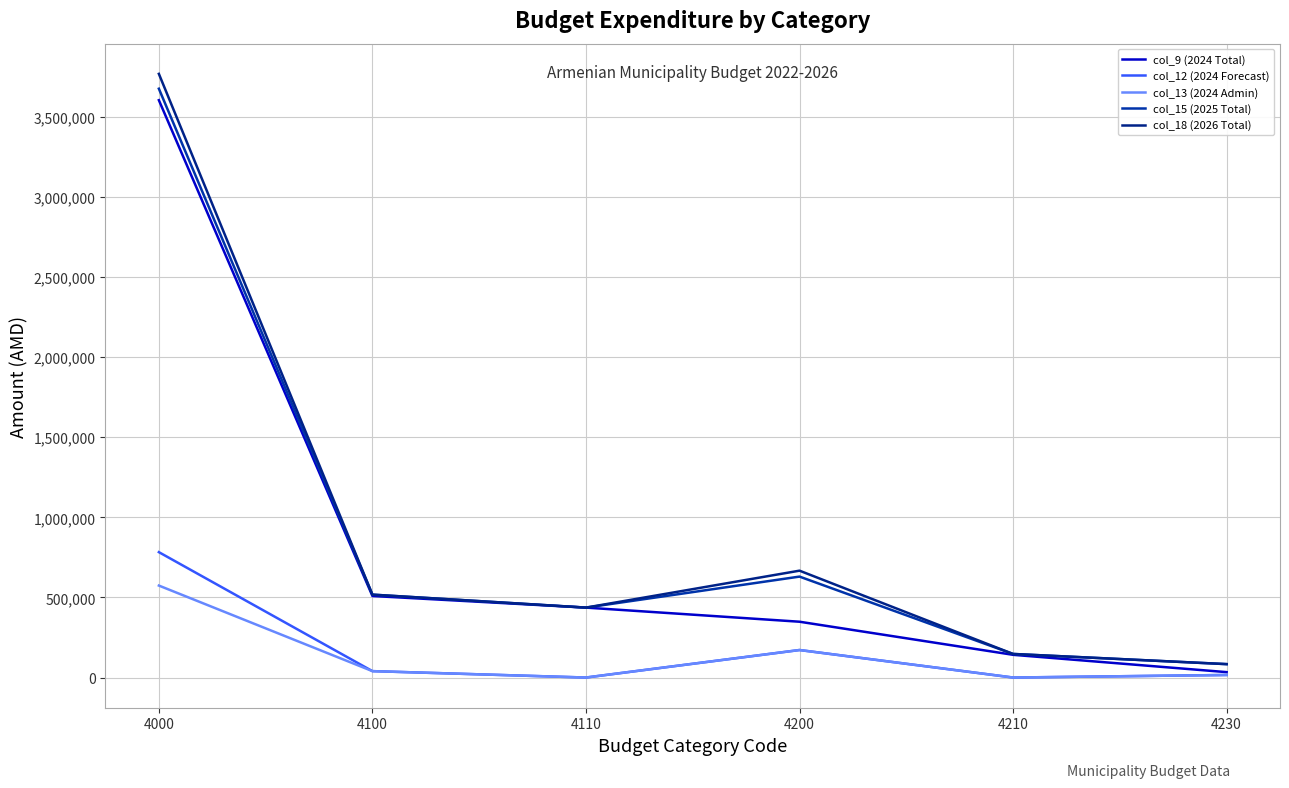

At how many categories does at least one series exceed 140673?

5